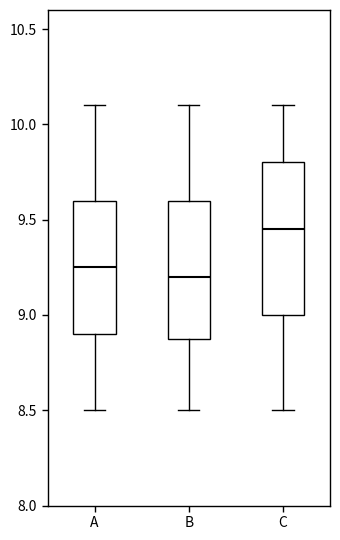

Reading left to right, transcribe this box plot: for each box, give where its median line is, the range the box spans, and where its two whiskers end, as read against the y-axis. The values are not printed on the chart, so give them approximately, as read against the axis.

A: median 9.25, box 8.90 to 9.60, whiskers 8.50 to 10.10
B: median 9.20, box 8.90 to 9.60, whiskers 8.50 to 10.10
C: median 9.45, box 9.00 to 9.80, whiskers 8.50 to 10.10